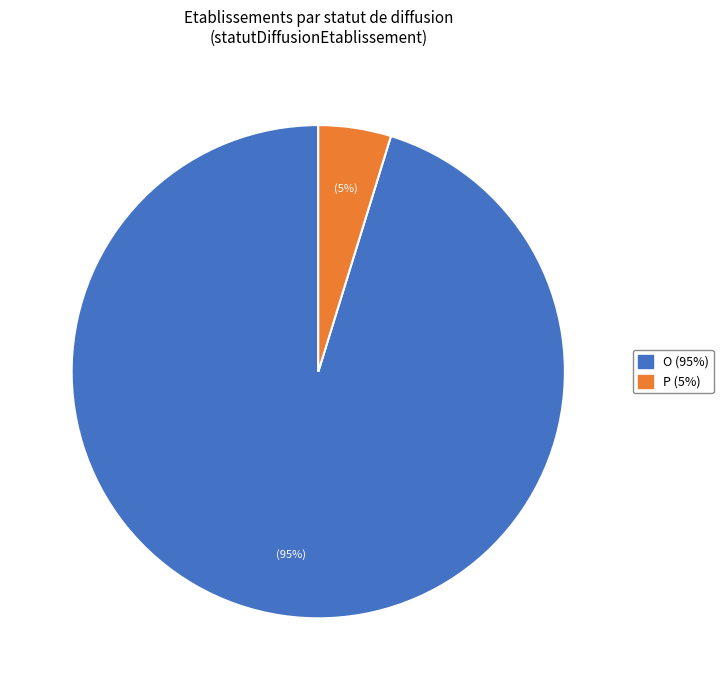

Which slice is the smallest?

P